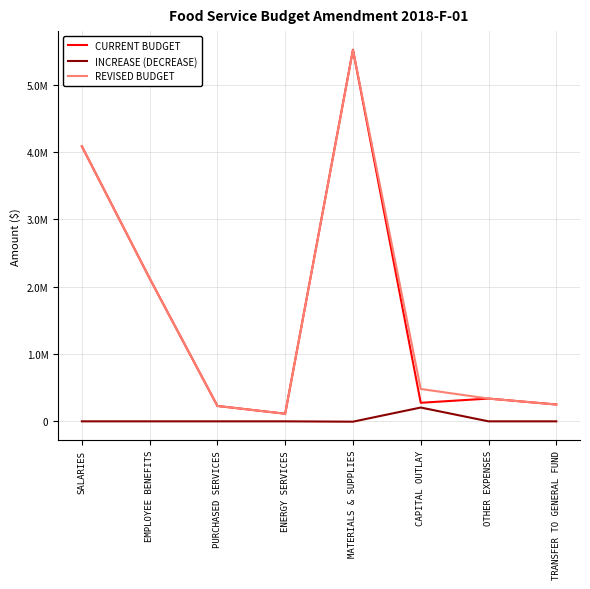

What are all the series names shown in the legend?

CURRENT BUDGET, INCREASE (DECREASE), REVISED BUDGET